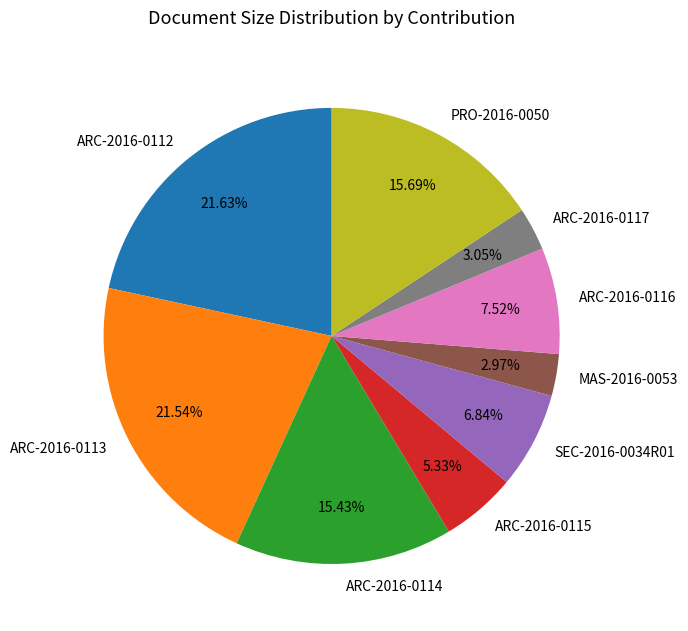

How many segments does this pie chart have?

9